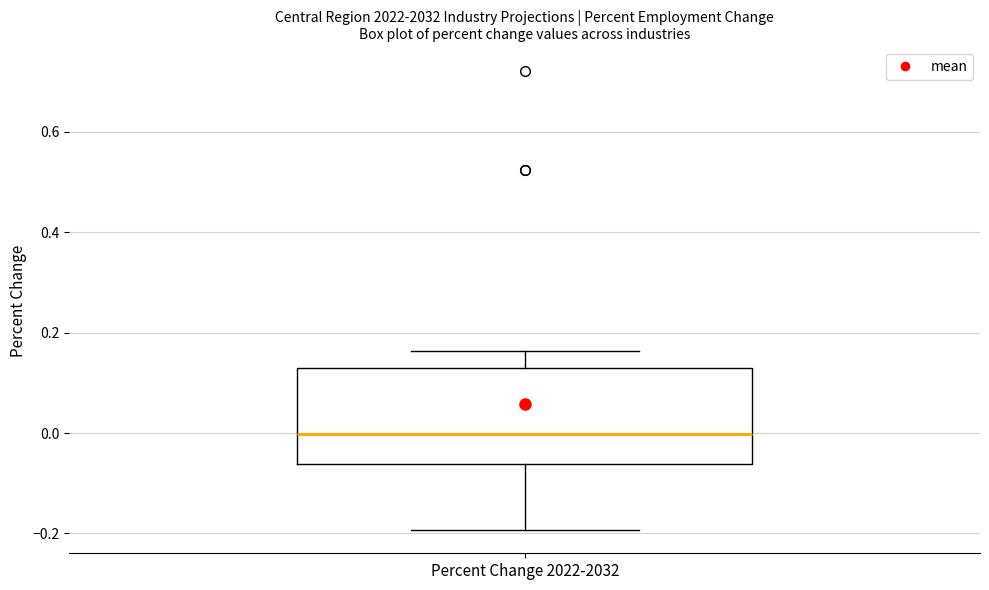

Where does the median line of the box for Percent Change 2022-2032 sit on the y-axis? The values are not printed on the chart, so give them approximately, as read against the axis.

0.00